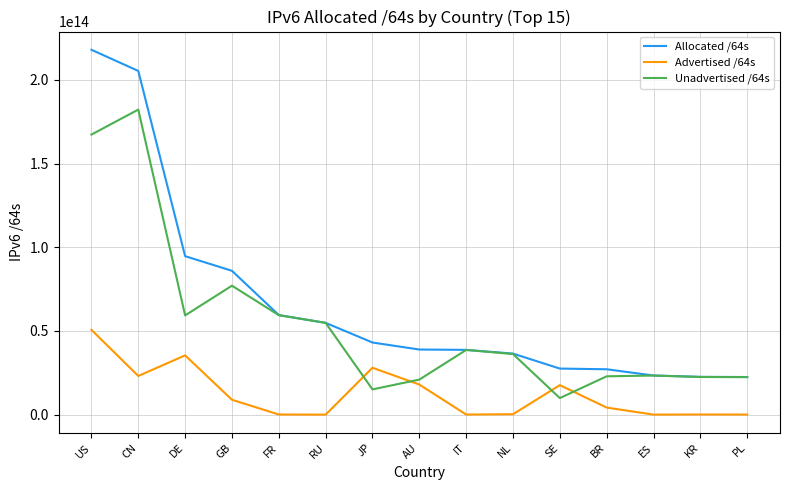

Which series has the largest range (max minus min)?

Allocated /64s